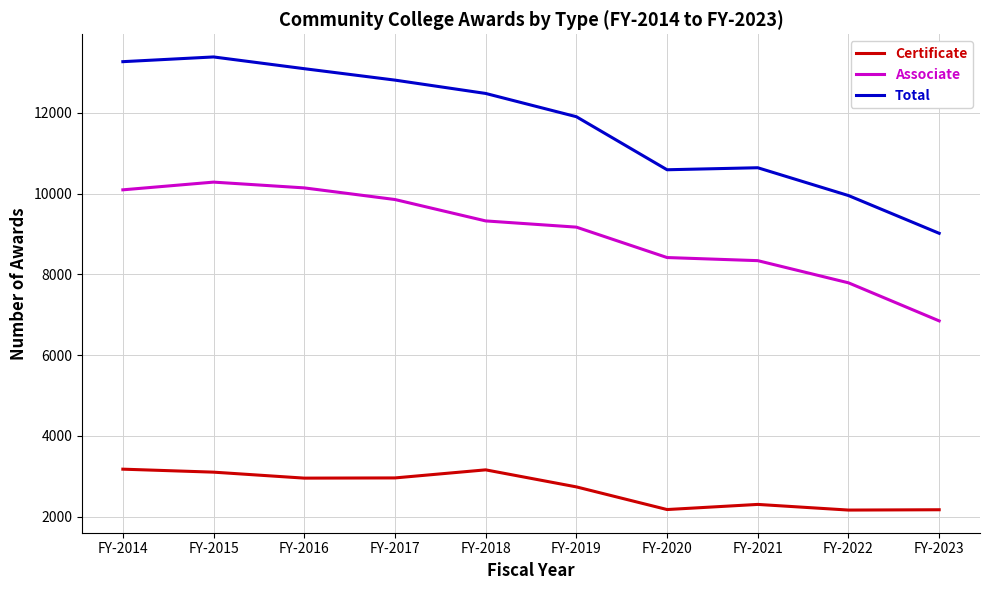

Rank the series by their maximum value, from highest to lowest.

Total, Associate, Certificate